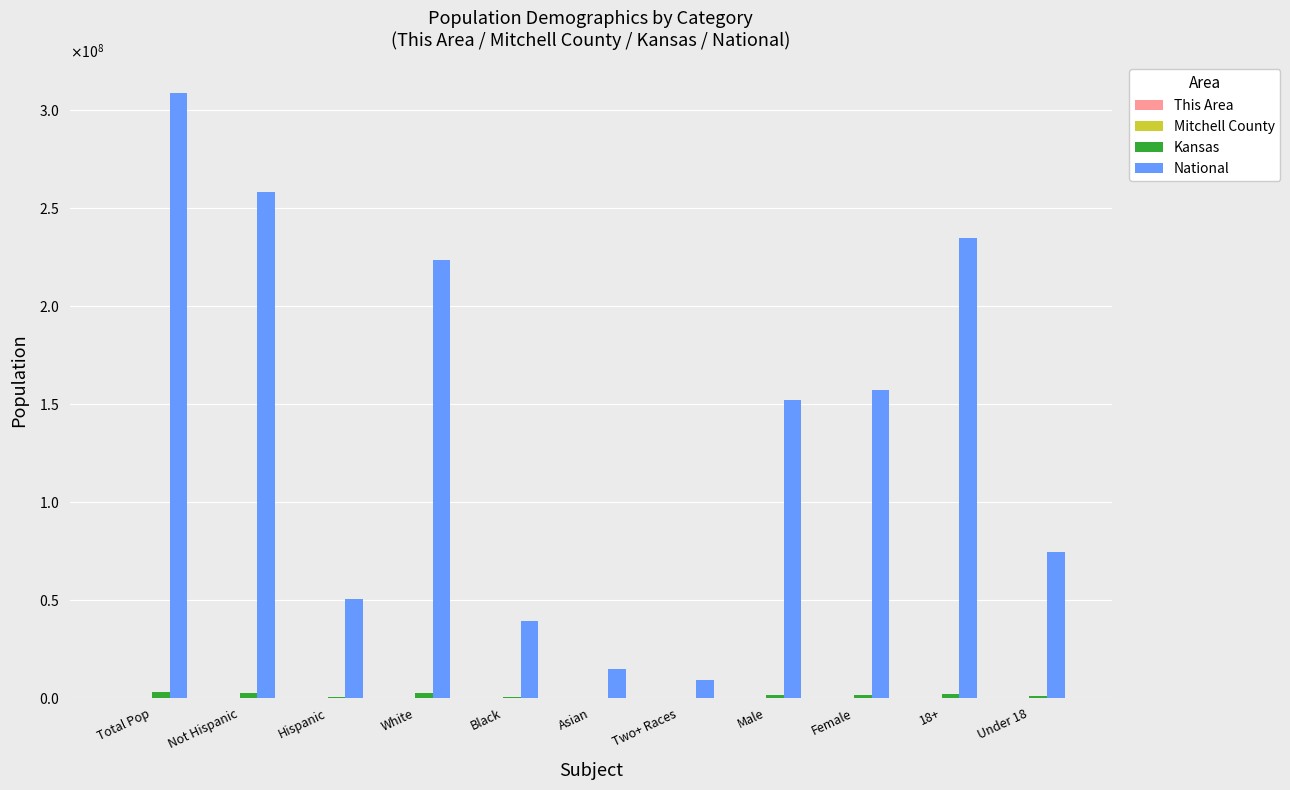

What position from the left is White?

4